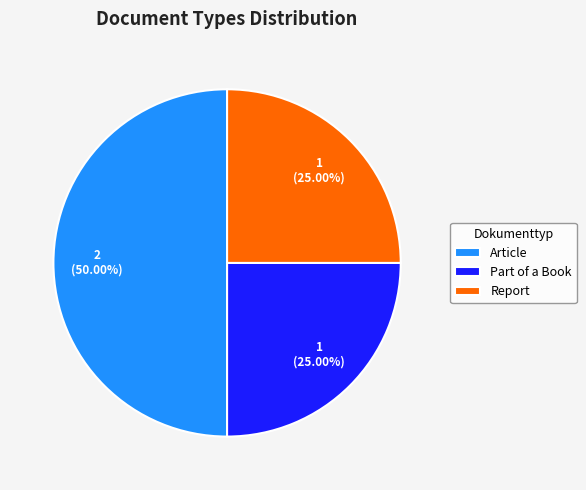

How many slices are in this pie chart?

3